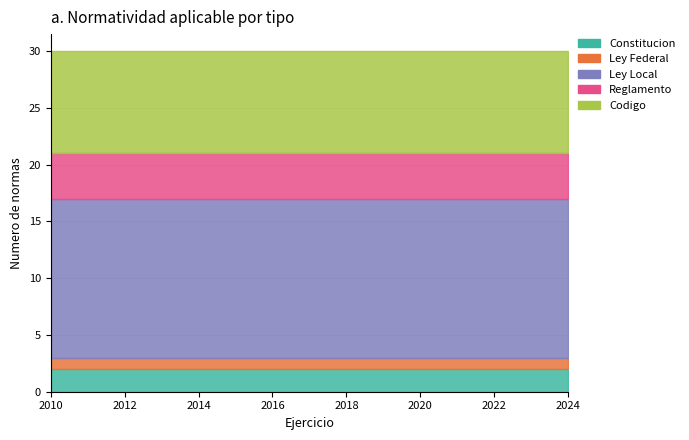

What is the spread (max minus min) of values at 2010?

13